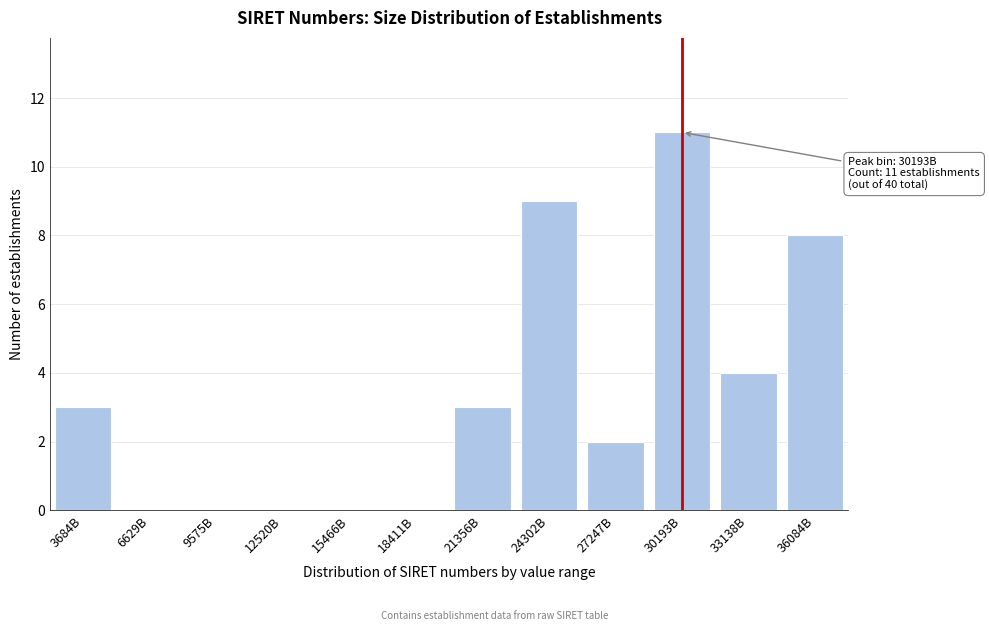

Reading left to right, what are all the values shown in this chart?

3684B=3	6629B=0	9575B=0	12520B=0	15466B=0	18411B=0	21356B=3	24302B=9	27247B=2	30193B=11	33138B=4	36084B=8